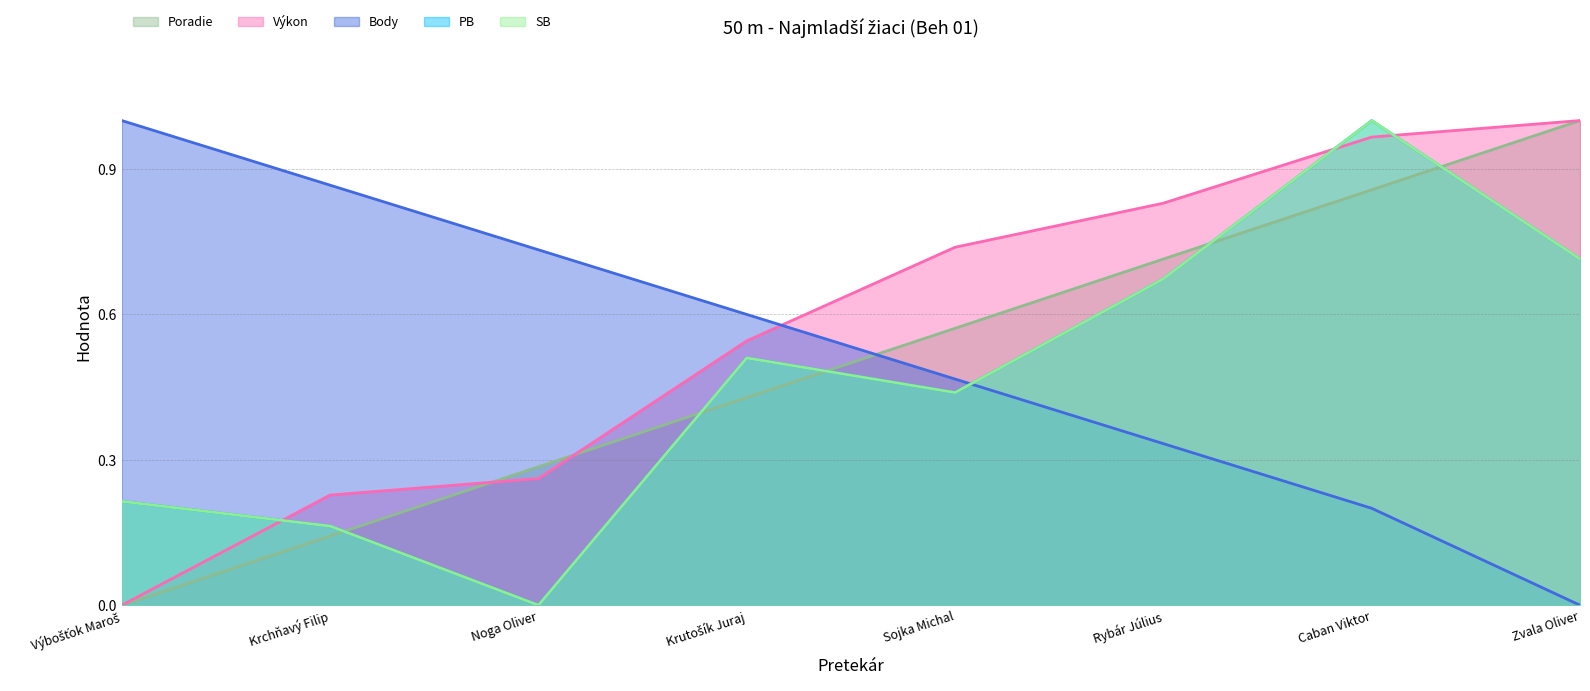

What is the difference between the Výkon values at Zvala Oliver and Sojka Michal?

0.3